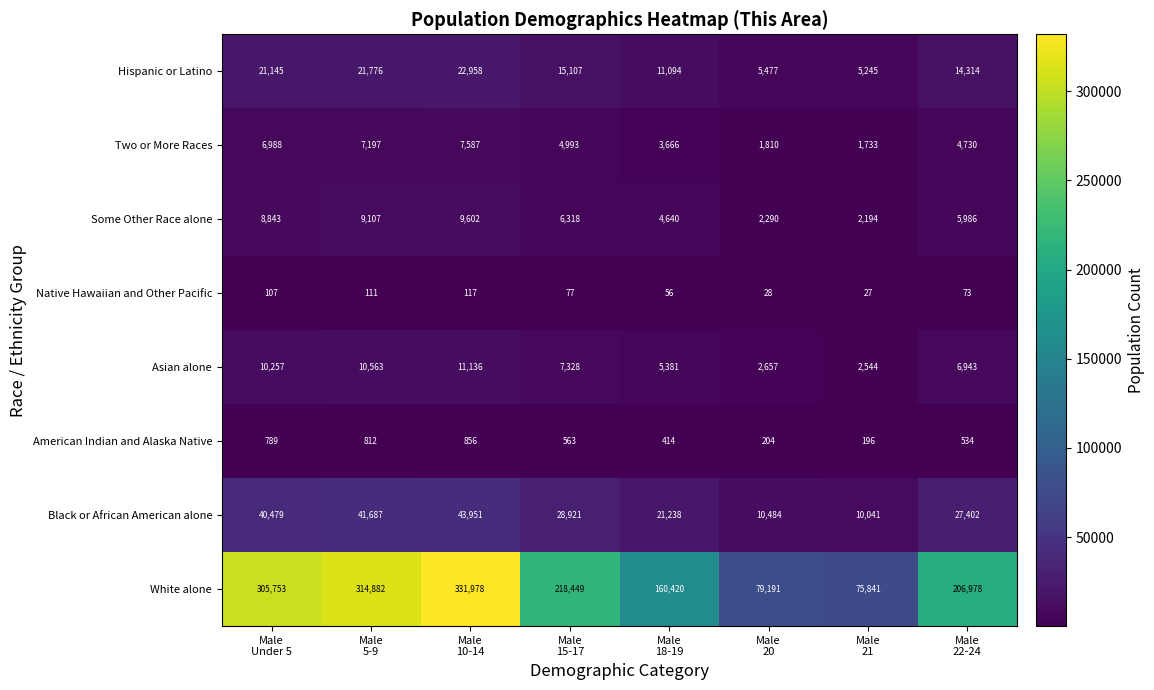

Rank the series by their maximum value, from highest to lowest.

White alone, Black or African American alone, Hispanic or Latino, Asian alone, Some Other Race alone, Two or More Races, American Indian and Alaska Native, Native Hawaiian and Other Pacific